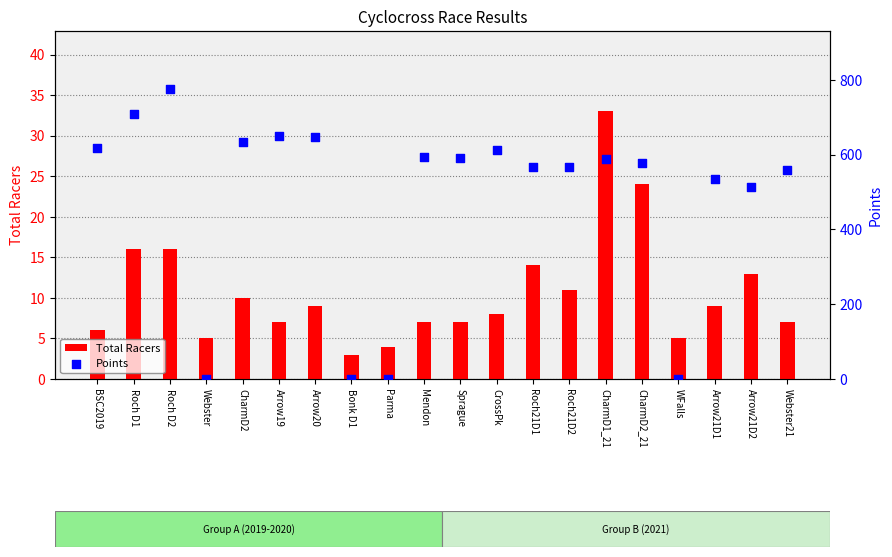

Which series has the largest Y range (max minus min)?

Points